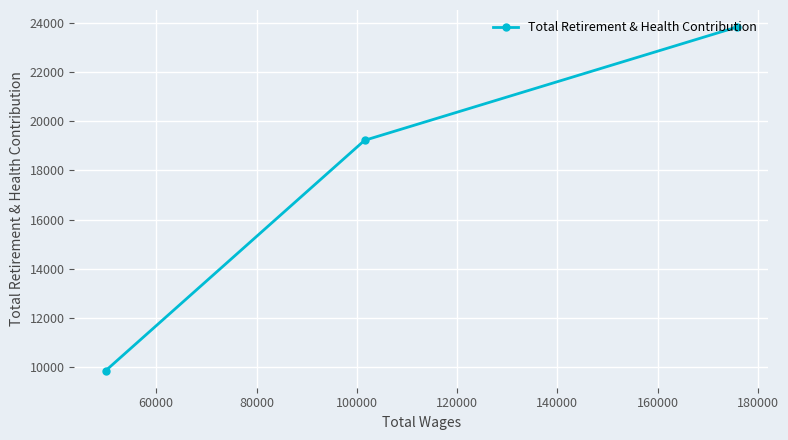

What is the greatest value displayed?

23824